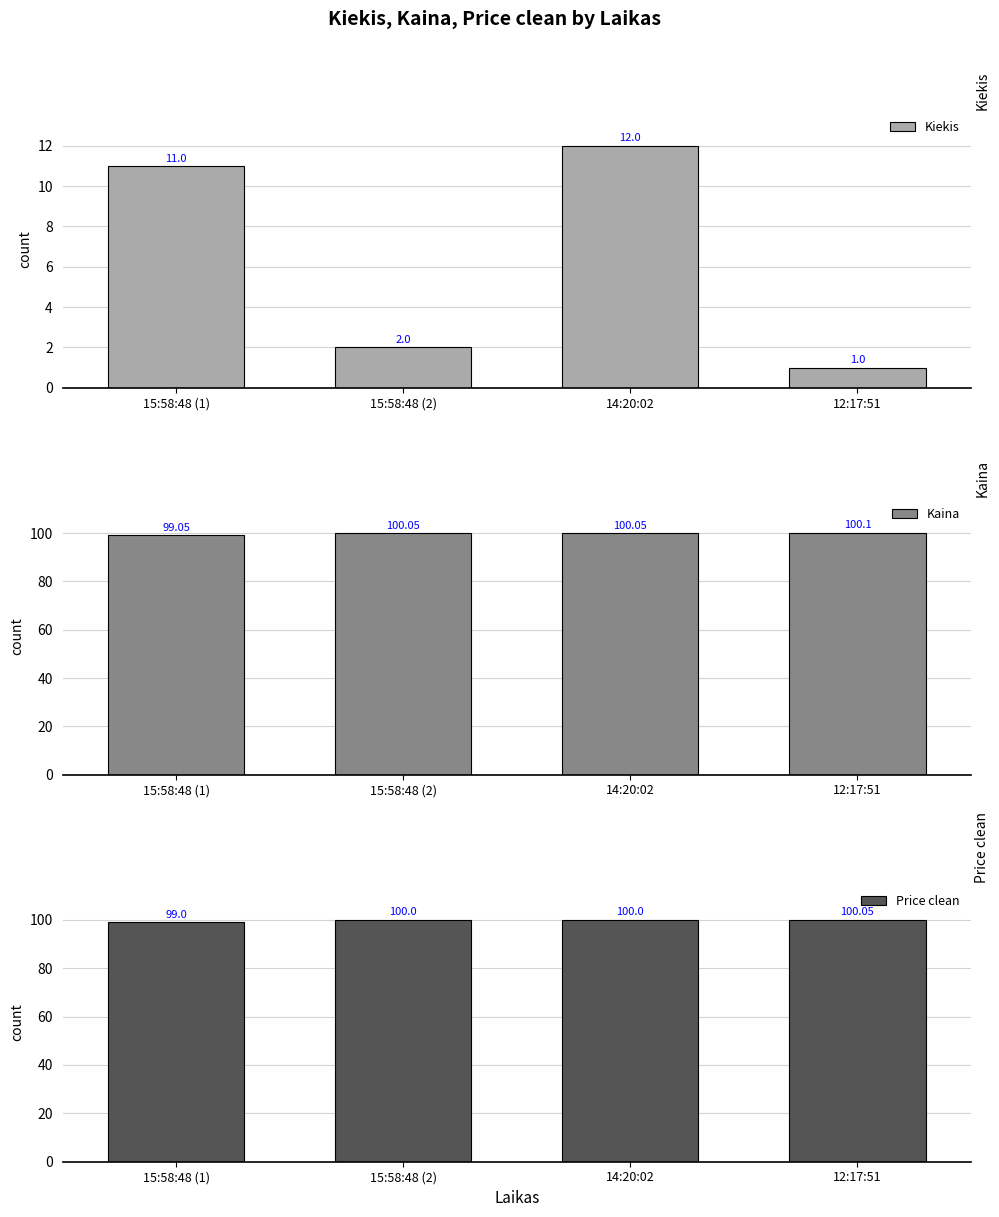

At which category is the sum across all series the highest?

14:20:02